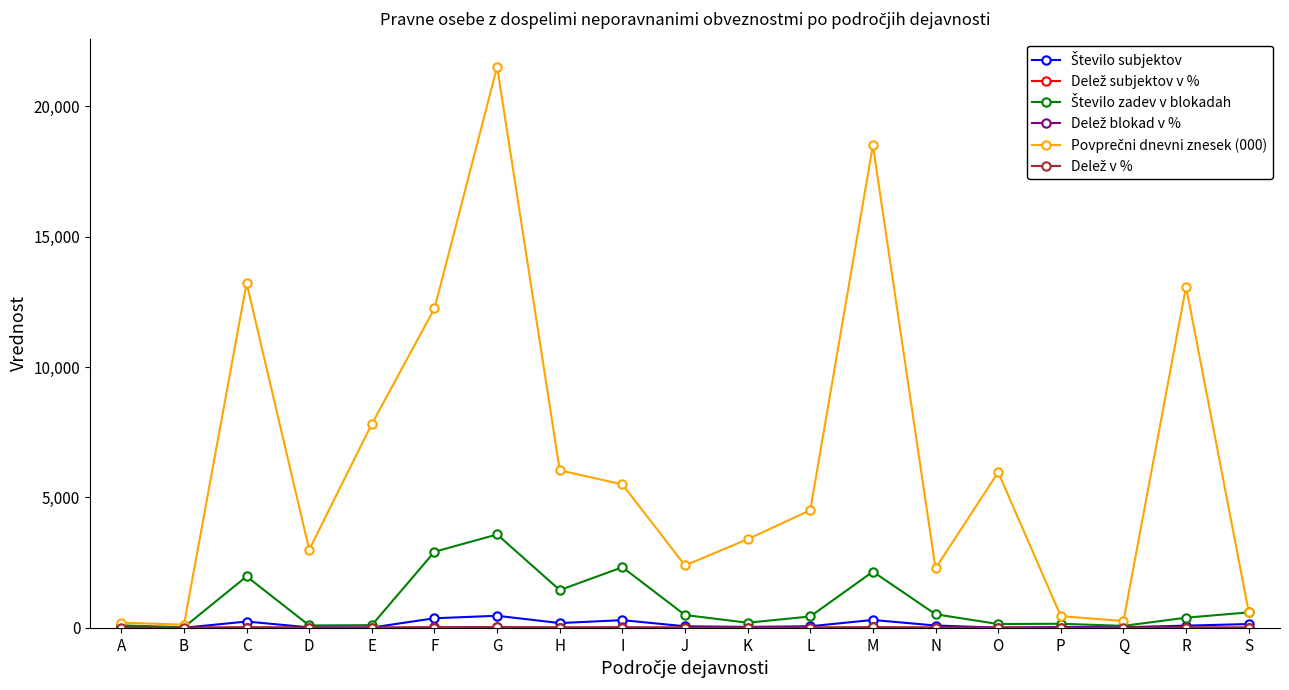

Which label corresponds to the largest value in the chart?

G